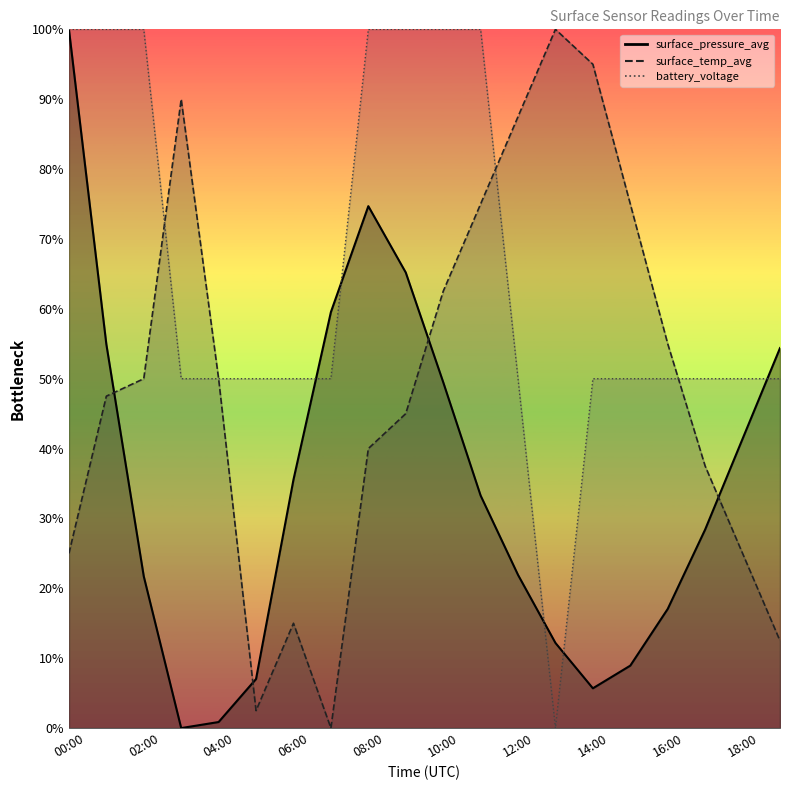

Is this an area chart (filled region under the line)?

No